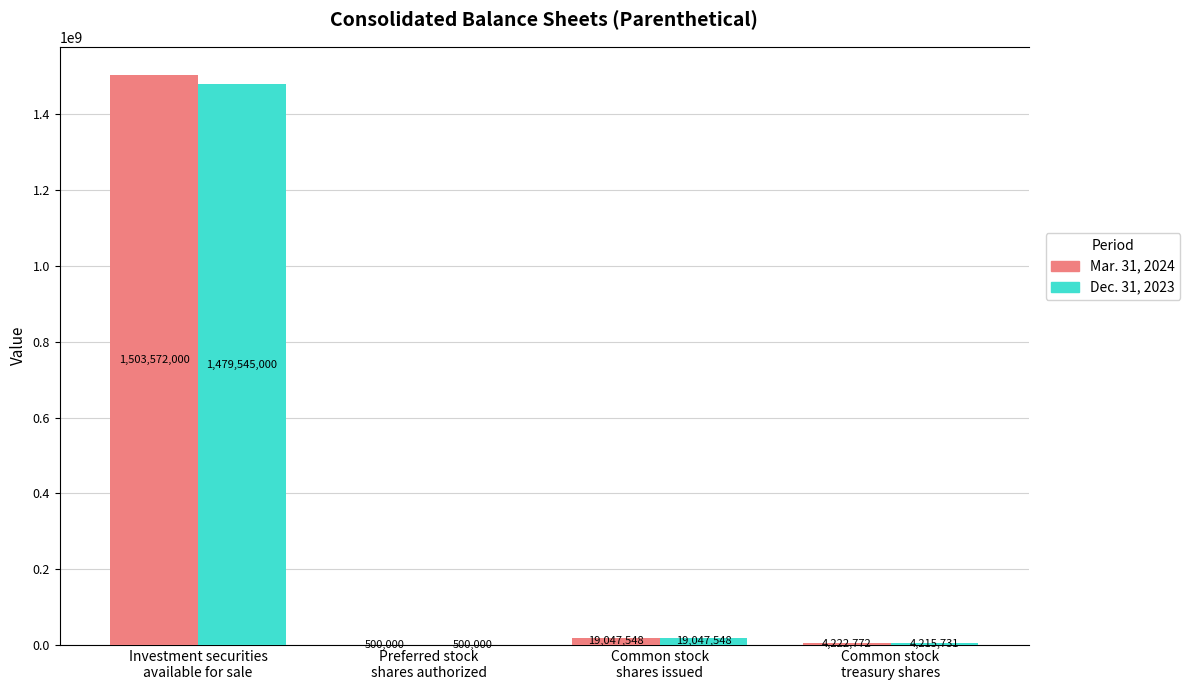

What is the sum of all Mar. 31, 2024 values?

1527342320